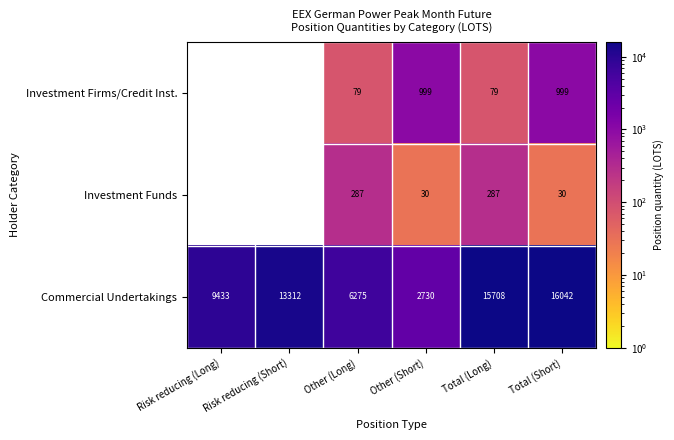

List the labels in order of Commercial Undertakings value, smallest first.

Other (Short), Other (Long), Risk reducing (Long), Risk reducing (Short), Total (Long), Total (Short)